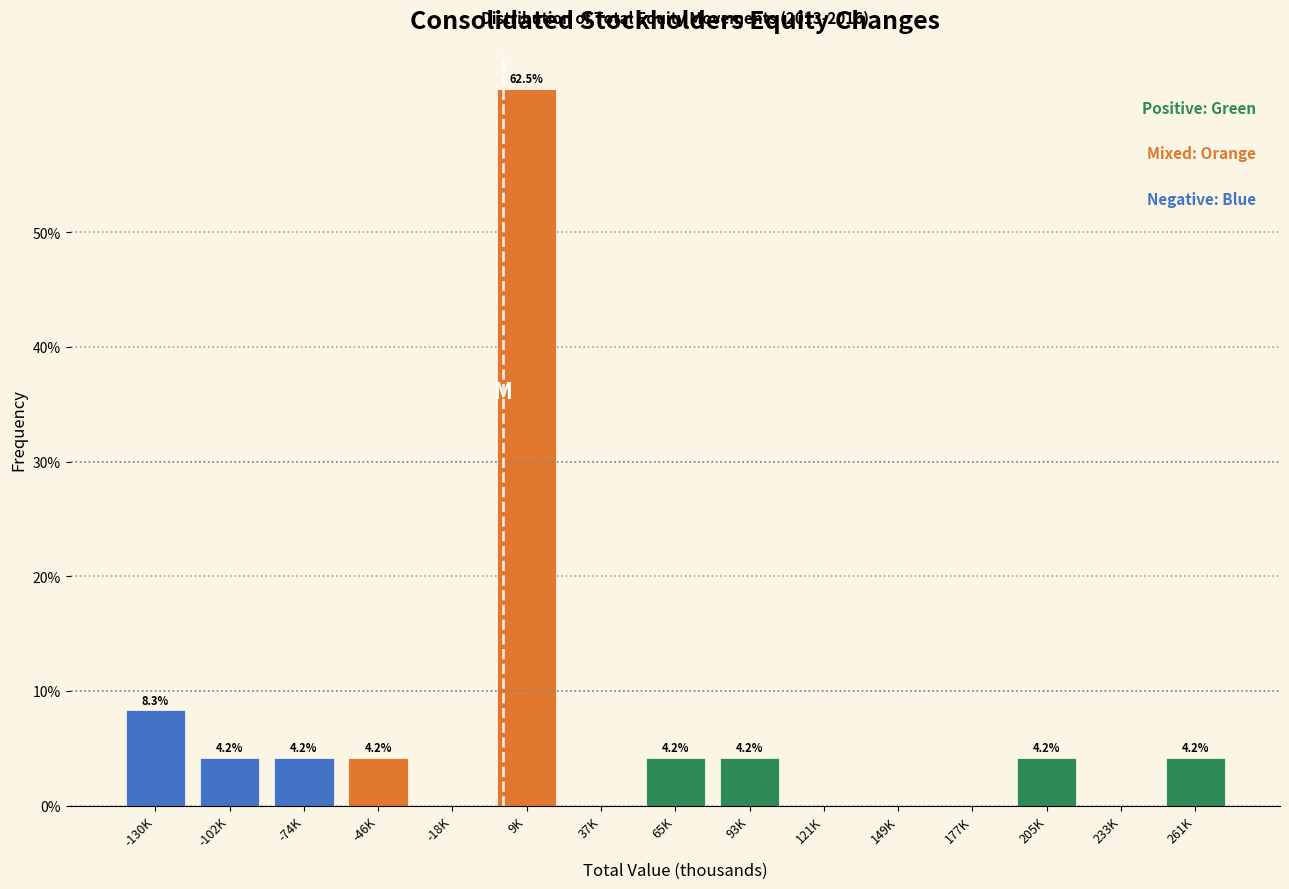

Reading right to left, list all the values displayed in this chart.

261K=4.2	233K=0.0	205K=4.2	177K=0.0	149K=0.0	121K=0.0	93K=4.2	65K=4.2	37K=0.0	9K=62.5	-18K=0.0	-46K=4.2	-74K=4.2	-102K=4.2	-130K=8.3